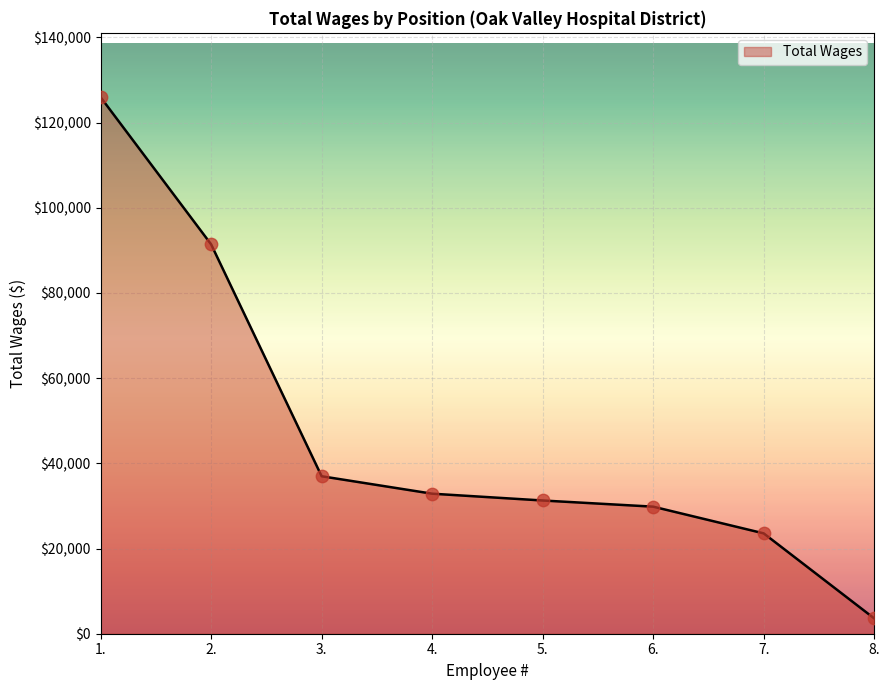

Which has a higher value, 4. or 5.?

4.